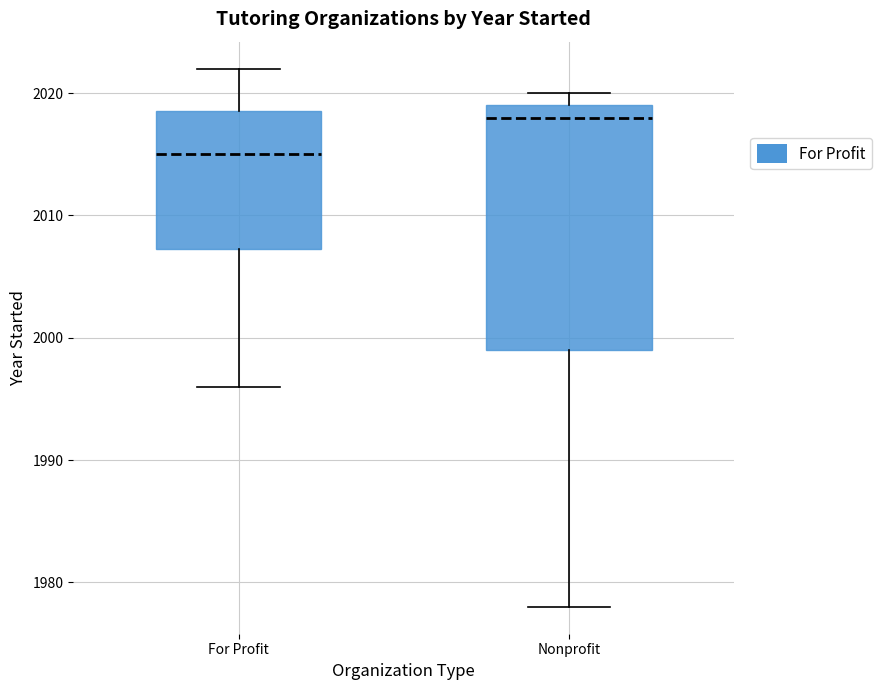

Reading left to right, transcribe this box plot: for each box, give where its median line is, the range the box spans, and where its two whiskers end, as read against the y-axis. The values are not printed on the chart, so give them approximately, as read against the axis.

For Profit: median 2015, box 2007 to 2019, whiskers 1996 to 2022
Nonprofit: median 2018, box 1999 to 2019, whiskers 1978 to 2020